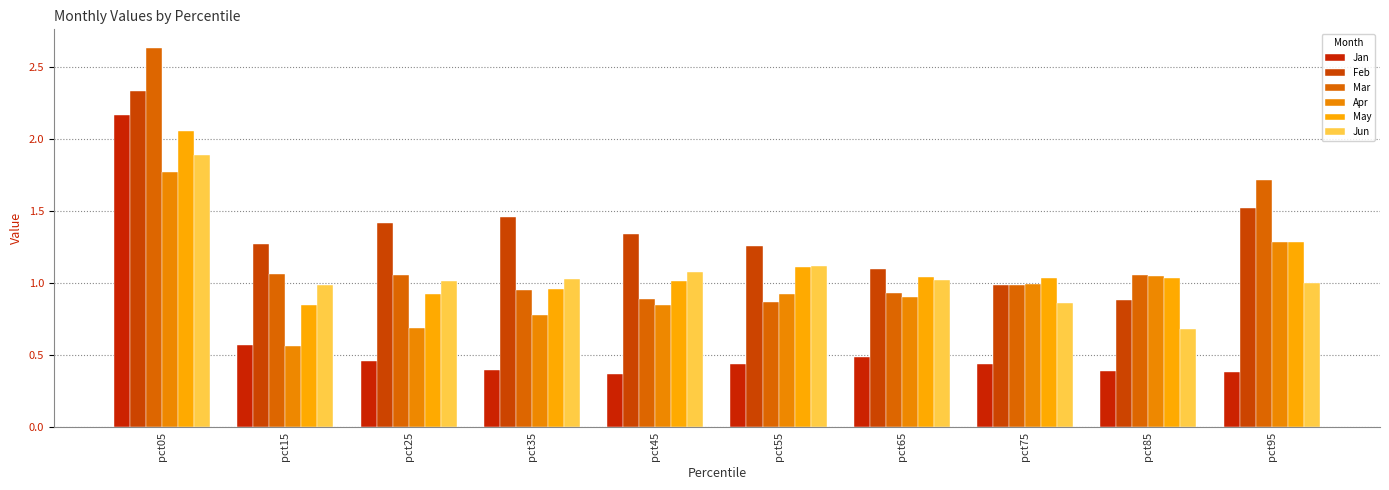

What are all the series names shown in the legend?

Jan, Feb, Mar, Apr, May, Jun